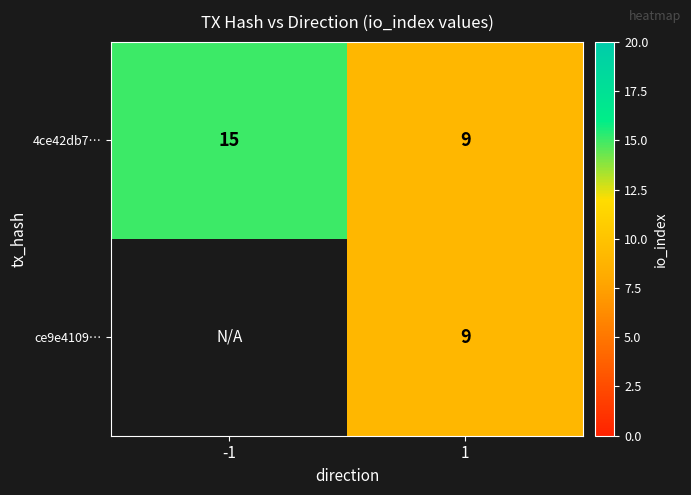

List the labels in order of 4ce42db7… value, largest first.

-1, 1